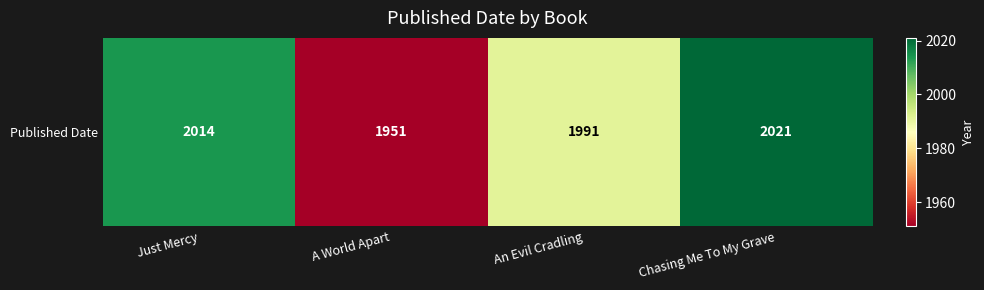

What is the sum of all values?

7977